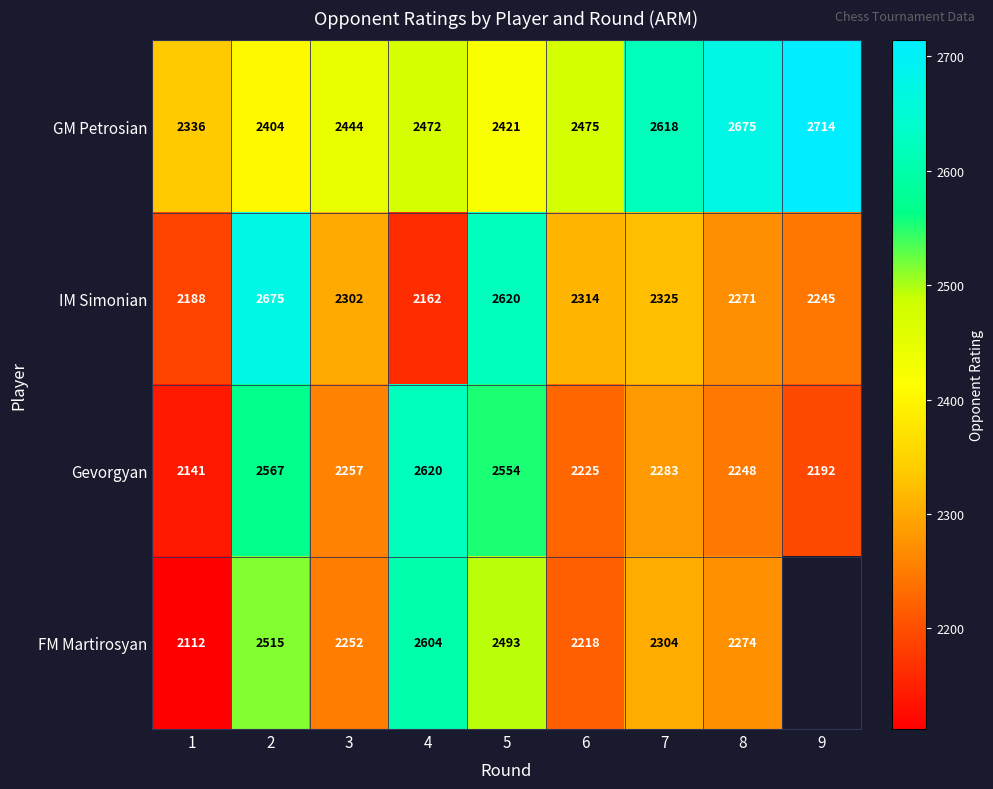

The Gevorgyan series shows 783.5 at 8. True or false?

False